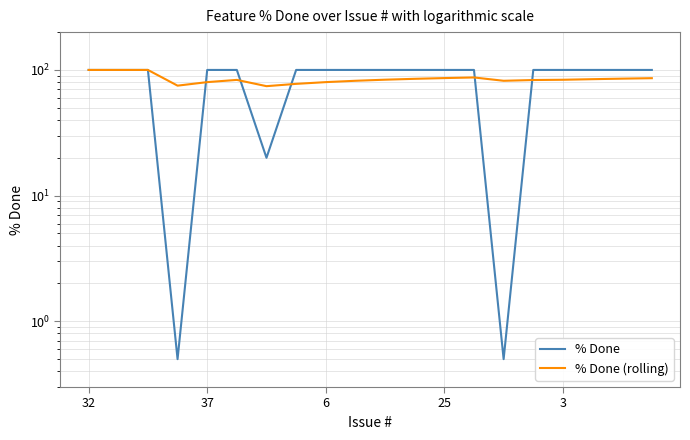

Is the value of % Done at 15 greater than the value of % Done (rolling) at 15?

Yes